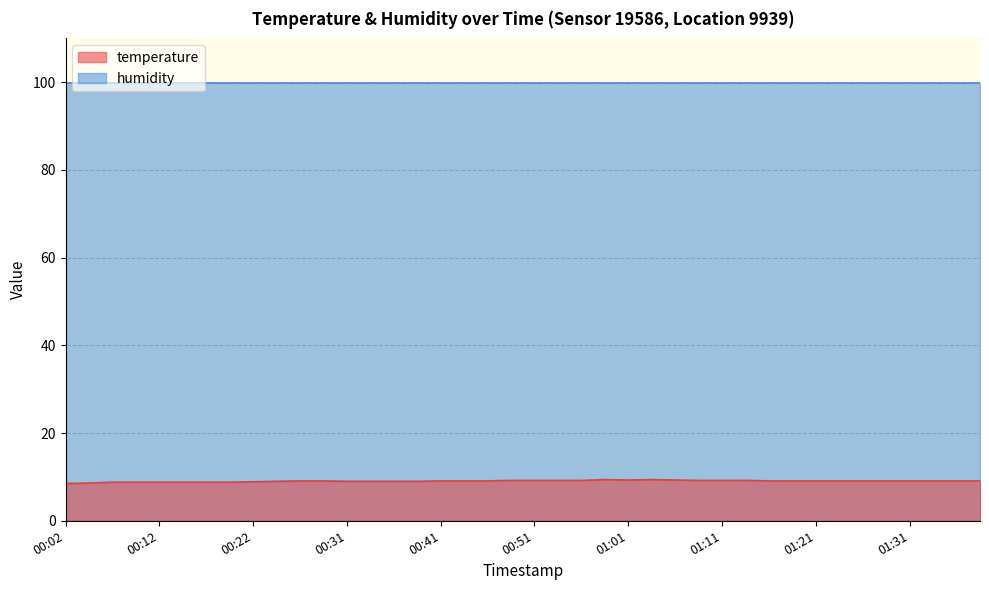

List the labels in order of value, smallest first.

00:02, 00:04, 00:07, 00:09, 00:12, 00:14, 00:17, 00:19, 00:22, 00:24, 00:31, 00:34, 00:36, 00:39, 00:26, 00:29, 00:41, 00:44, 00:46, 01:16, 01:18, 01:21, 01:23, 01:26, 01:28, 01:31, 01:33, 01:36, 01:38, 00:49, 00:51, 00:53, 00:56, 01:09, 01:11, 01:13, 01:01, 01:06, 00:59, 01:04